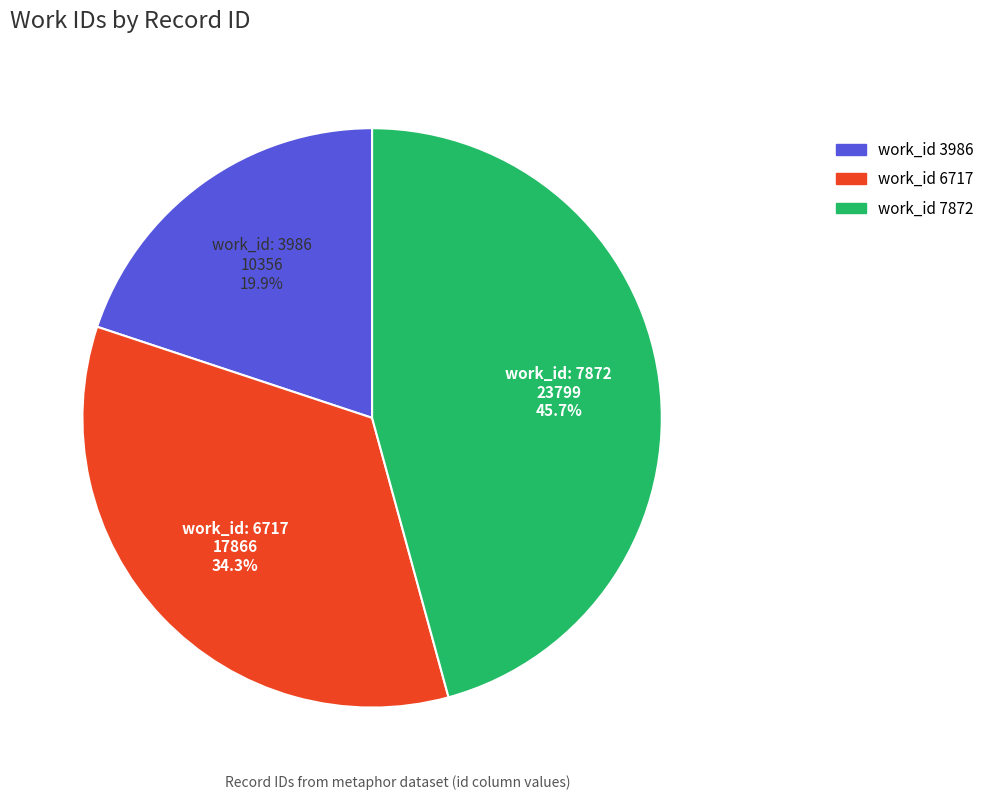

What is the ratio of the value at work_id 6717 to the value at work_id 3986?

1.7